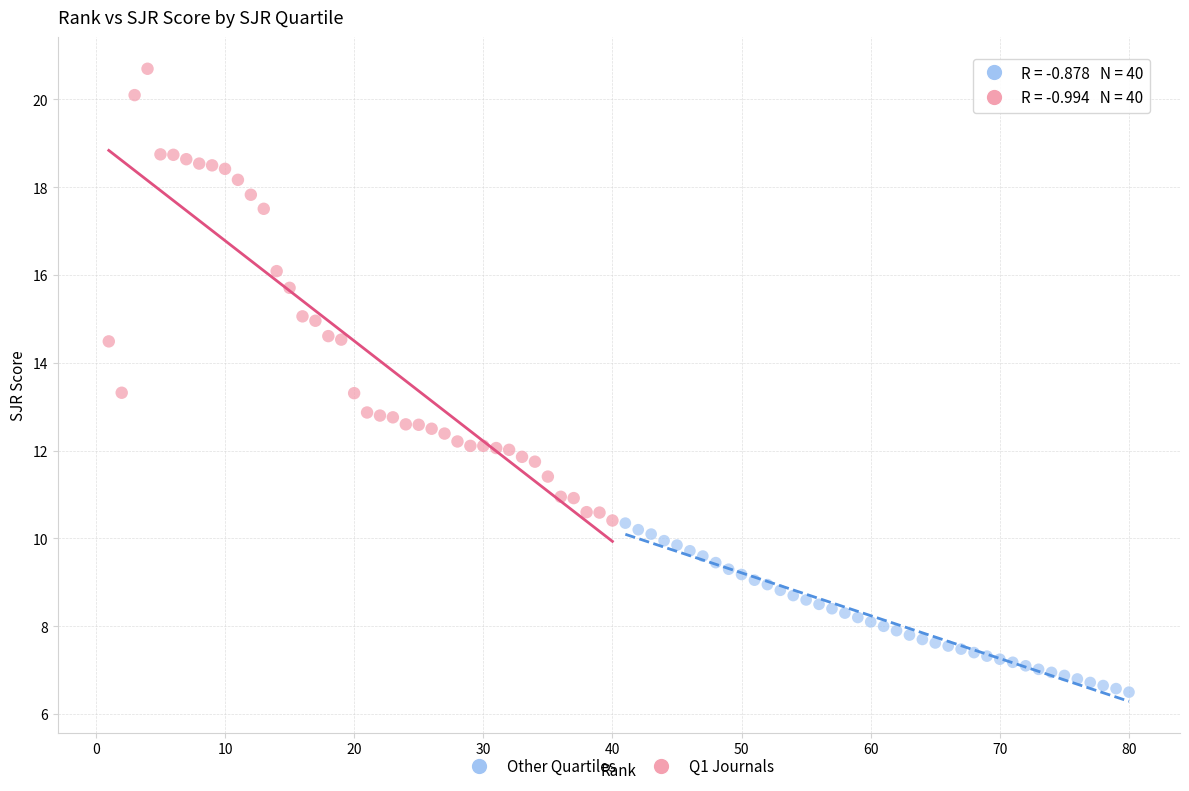

What are all the series names shown in the legend?

Other Quartiles, Q1 Journals